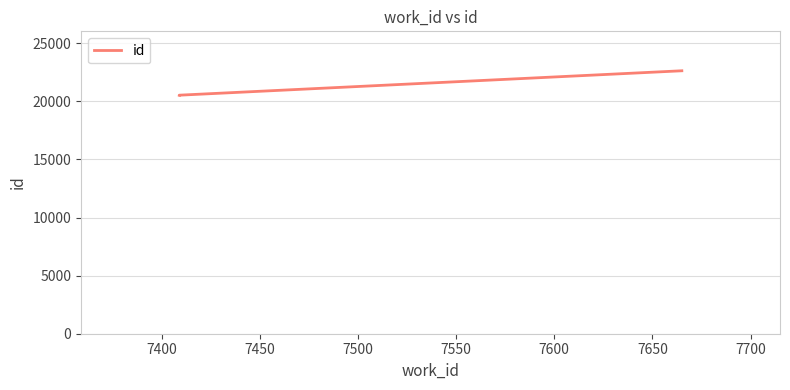

What is the greatest value displayed?

22636